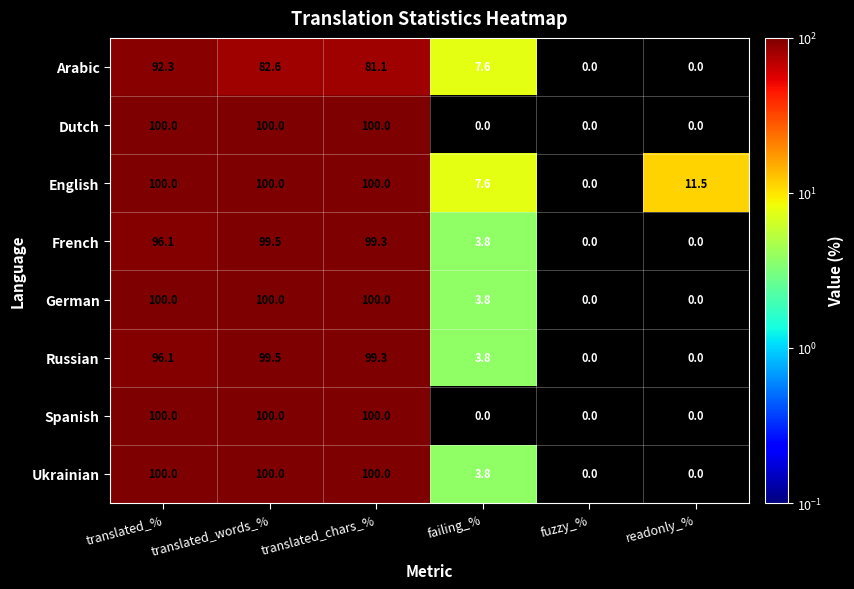

How many distinct data groups are displayed?

8